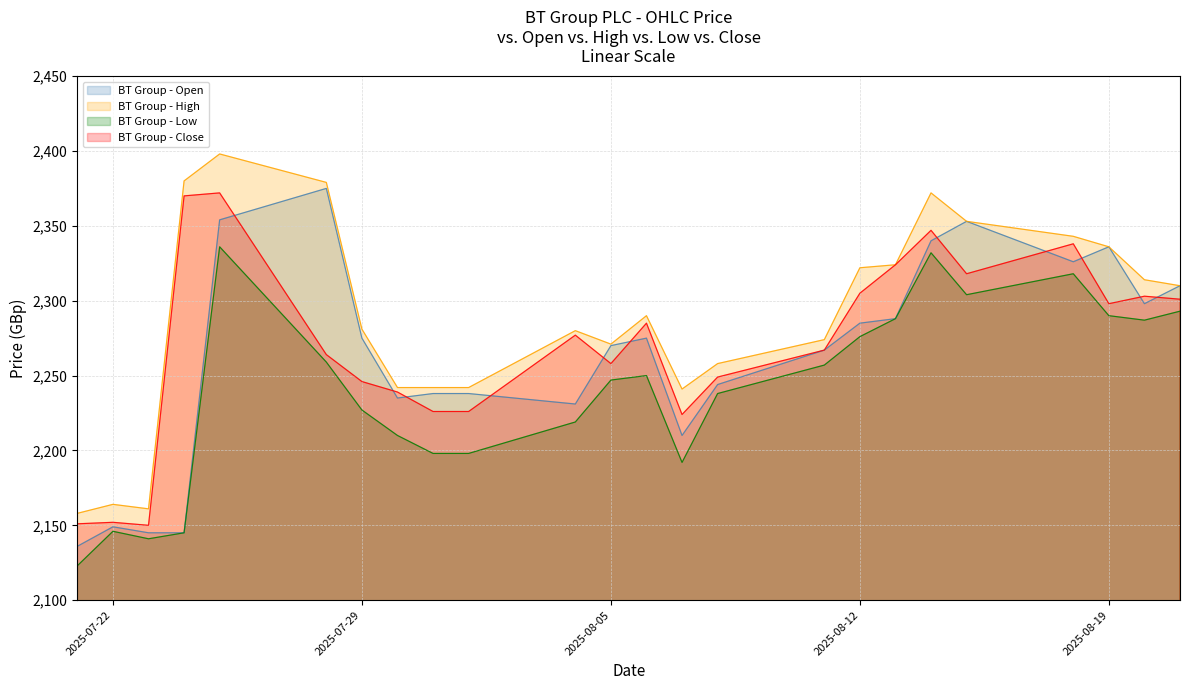

What are all the series names shown in the legend?

BT Group - Open, BT Group - High, BT Group - Low, BT Group - Close